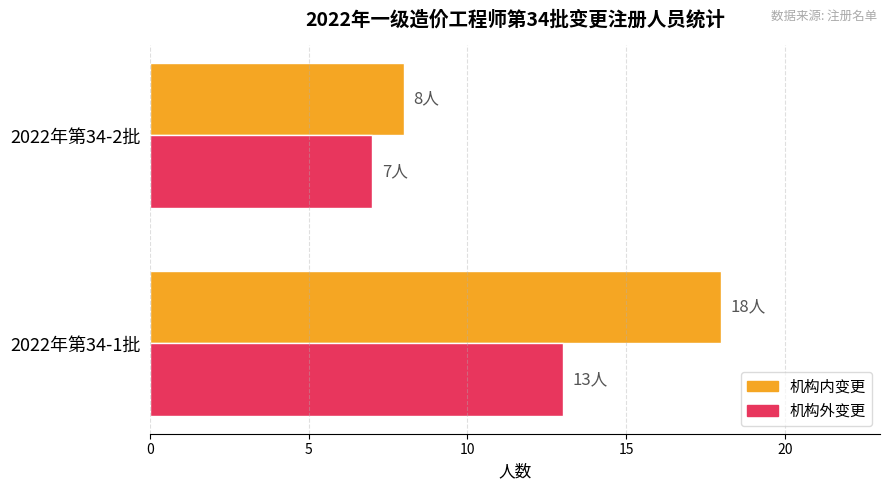

Read the 机构外变更 value at 2022年第34-1批.

13